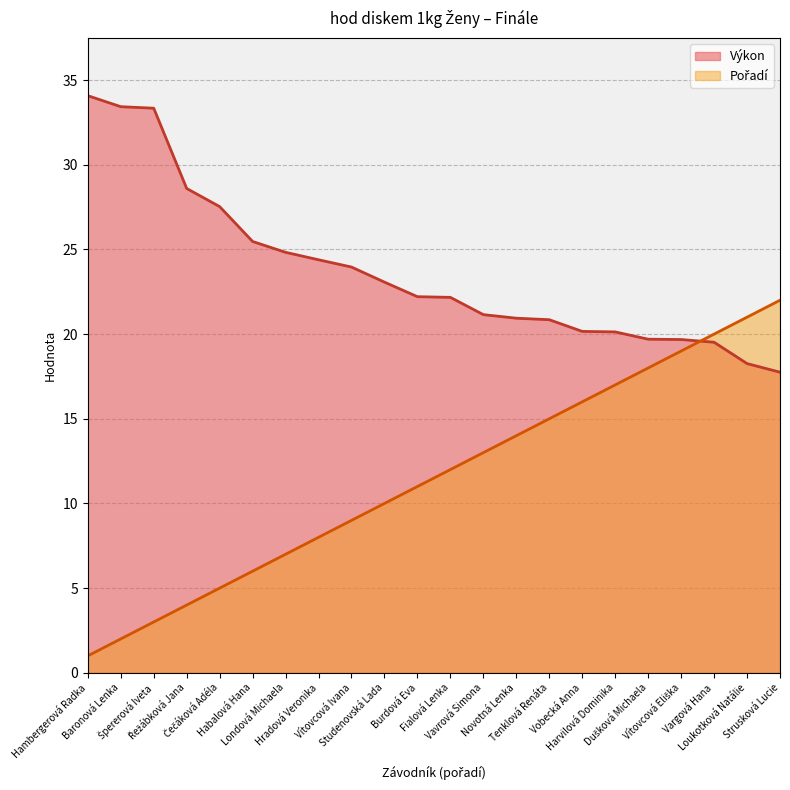

What is the difference between the Pořadí values at Londová Michaela and Vobecká Anna?

9.0